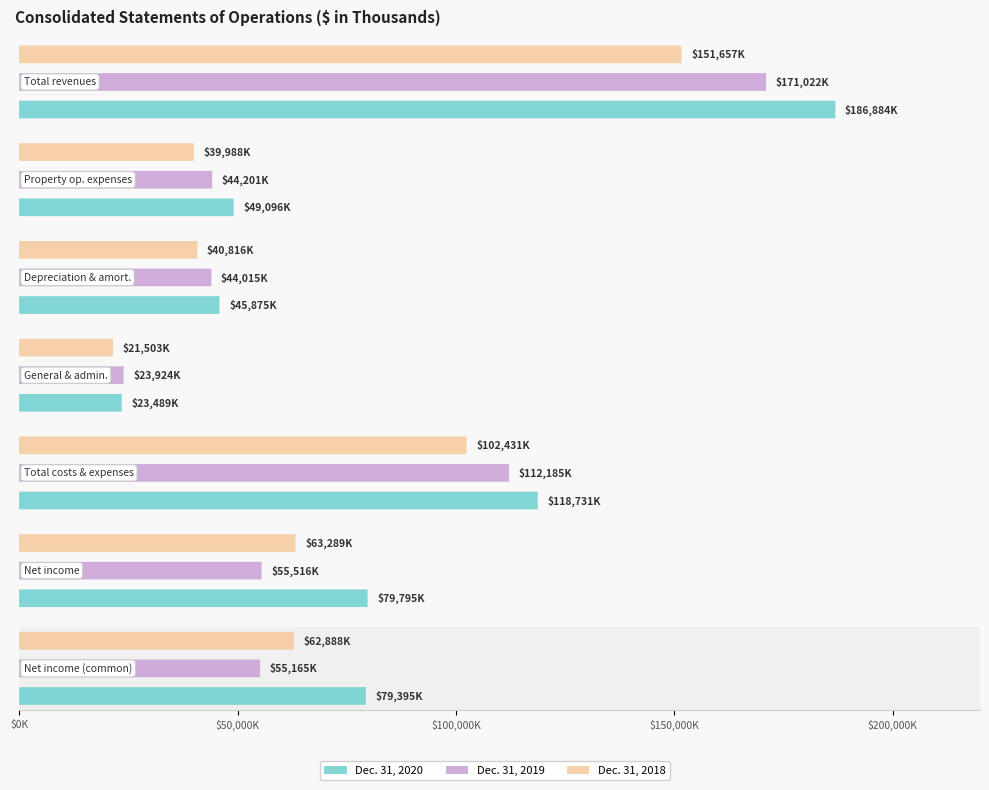

Which category has the highest value across all series?

Total revenues